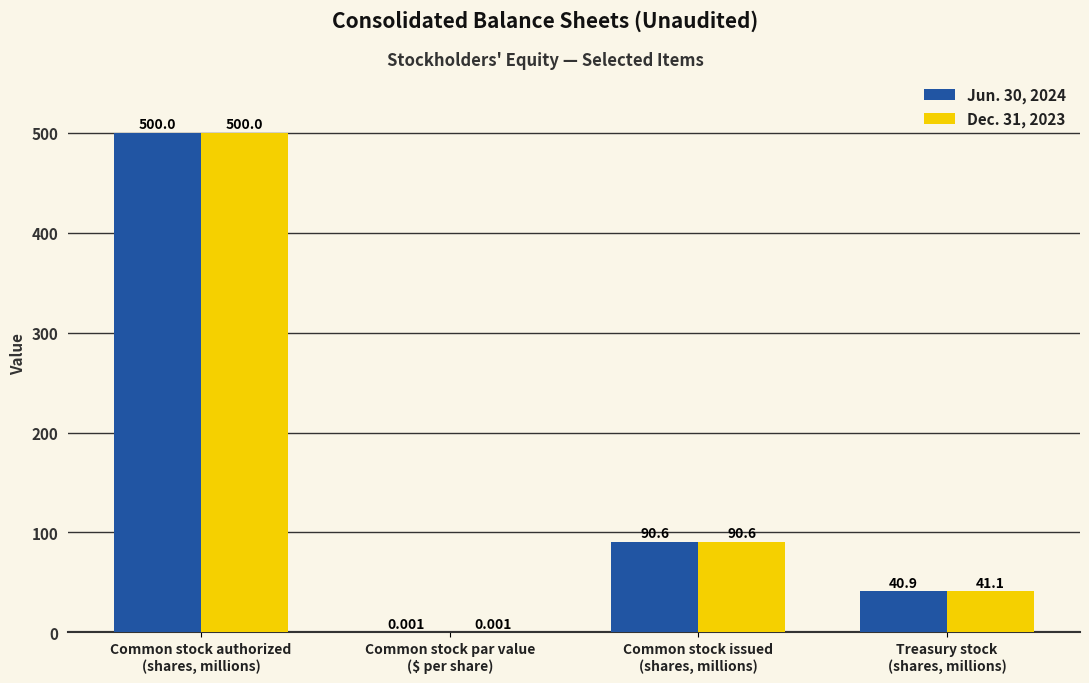

What is the sum of the Jun. 30, 2024 values at Common stock authorized
(shares, millions) and Common stock par value
($ per share)?

500.0